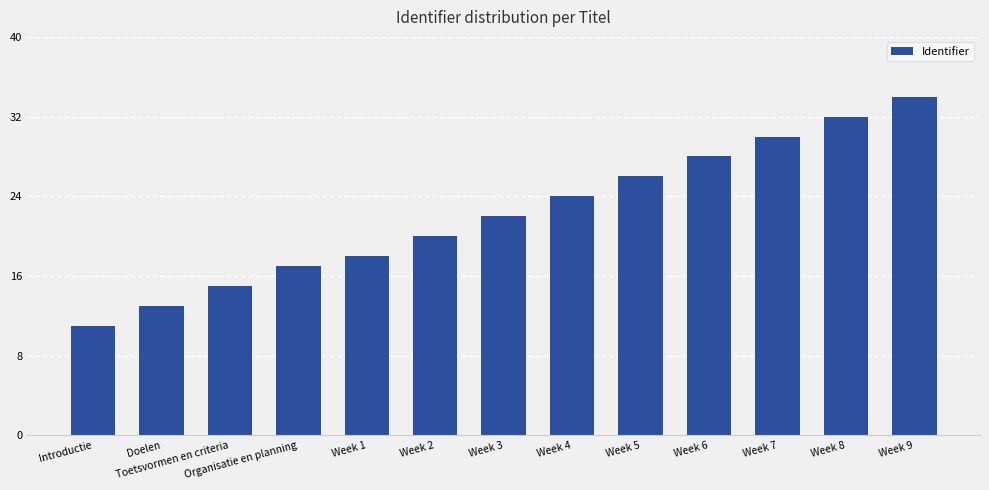

What is the value of the 4th bar from the left?

6034757